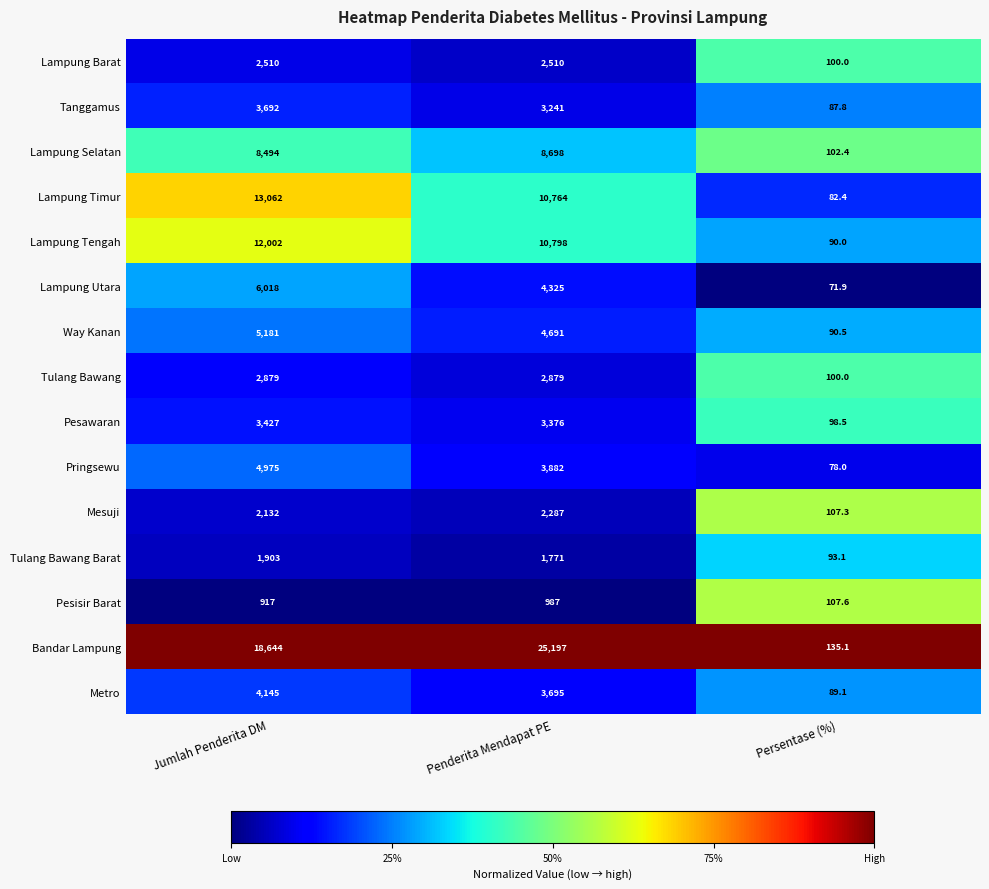

Is it true that Bandar Lampung equals 29.8 at Persentase (%)?

False